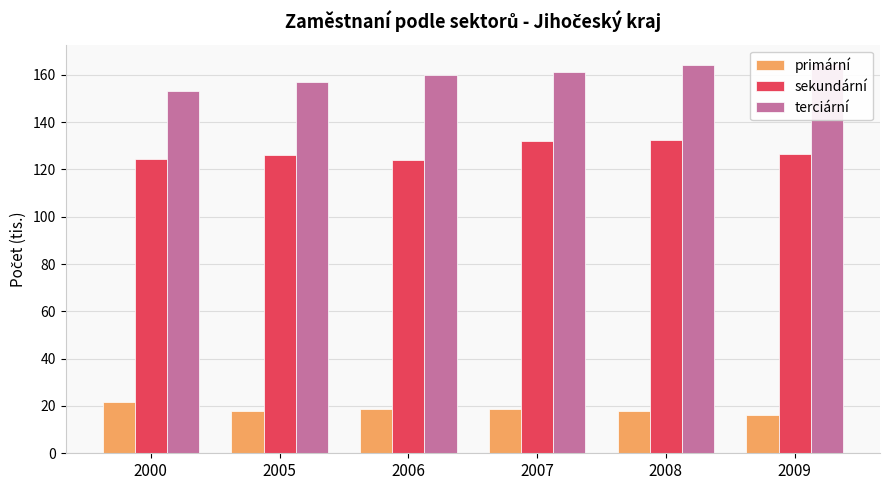

At which label is primární closest to 19?

2006